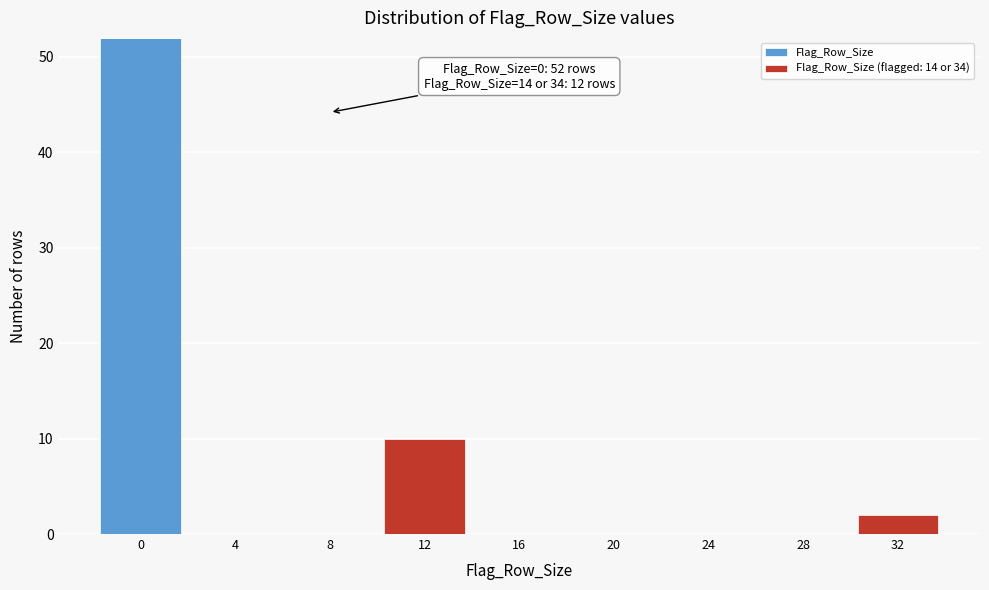

Reading right to left, transcribe the values for Flag_Row_Size.

32=0	28=0	24=0	20=0	16=0	12=0	8=0	4=0	0=52